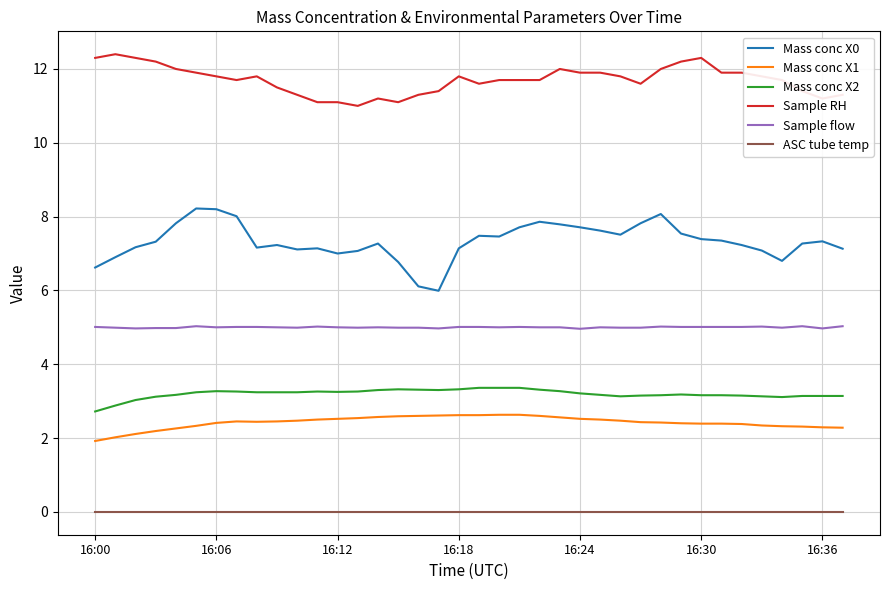

What is the difference between the maximum and minimum values in the Mass conc X0 series?

2.2